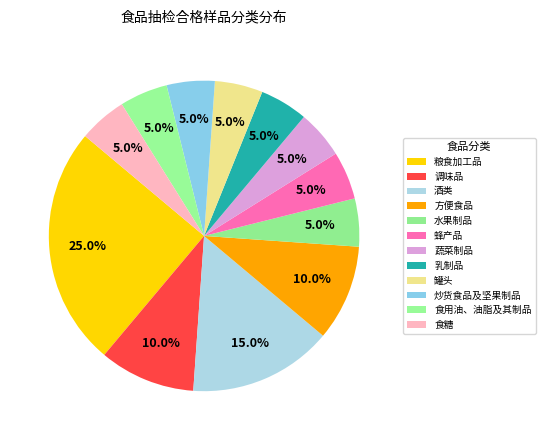

Is there any slice that represents more than half of the pie?

No